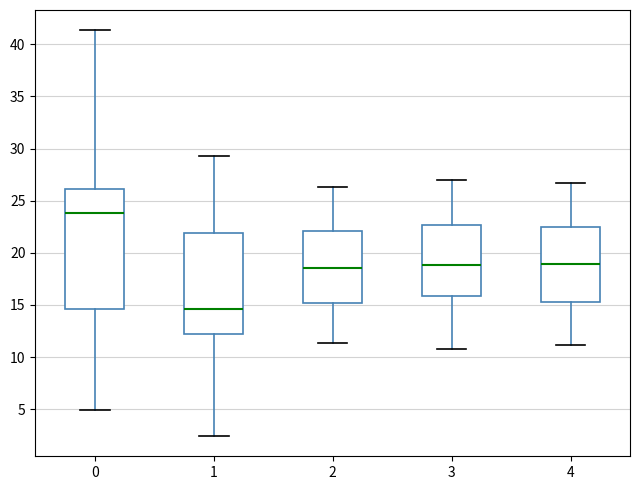

Where is the lower edge of the box at x = 3 on the y-axis? The values are not printed on the chart, so give them approximately, as read against the axis.

16.0